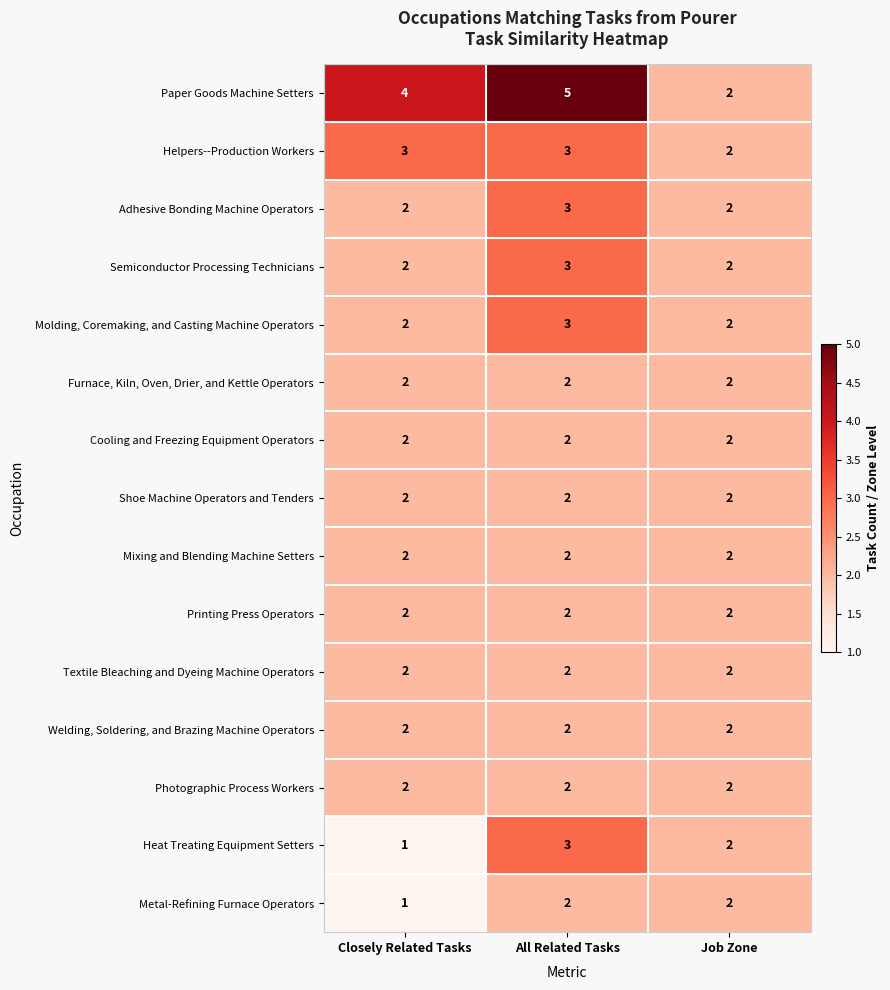

What is the difference between the highest and lowest values at All Related Tasks?

3